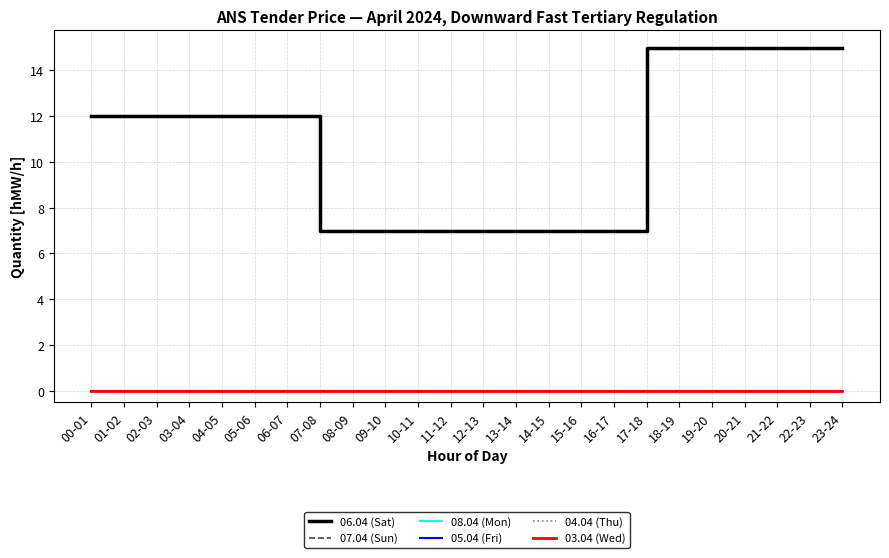

Which series has the widest spread of values?

06.04 (Sat)